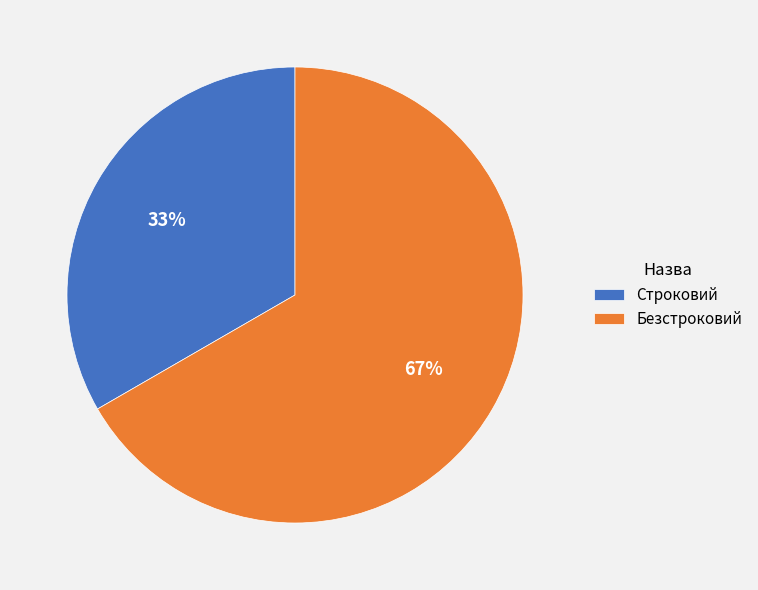

Which category has the biggest portion of the pie?

Безстроковий